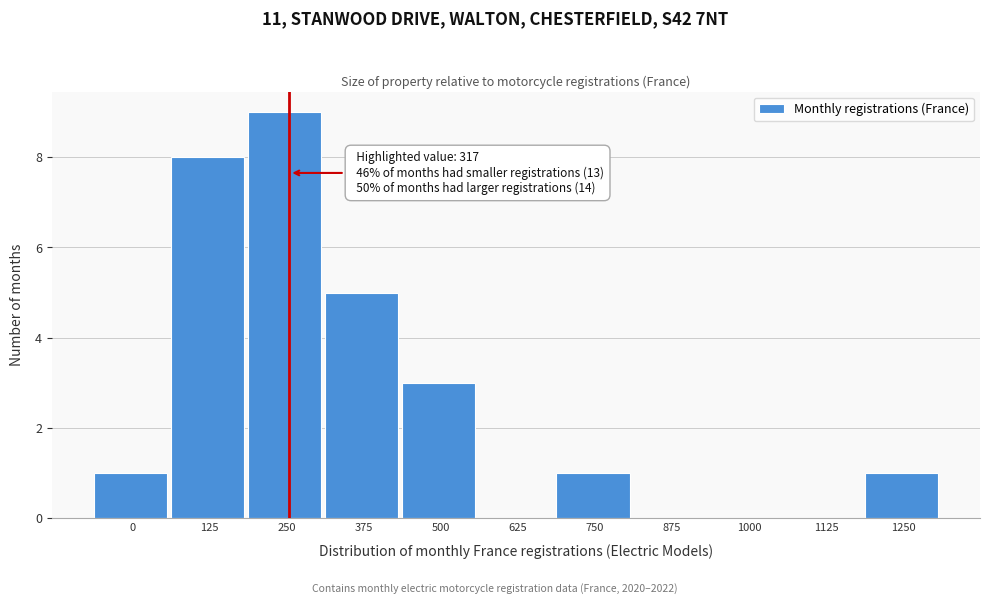

Reading left to right, transcribe all the data shown in this chart.

0=1	125=8	250=9	375=5	500=3	625=0	750=1	875=0	1000=0	1125=0	1250=1